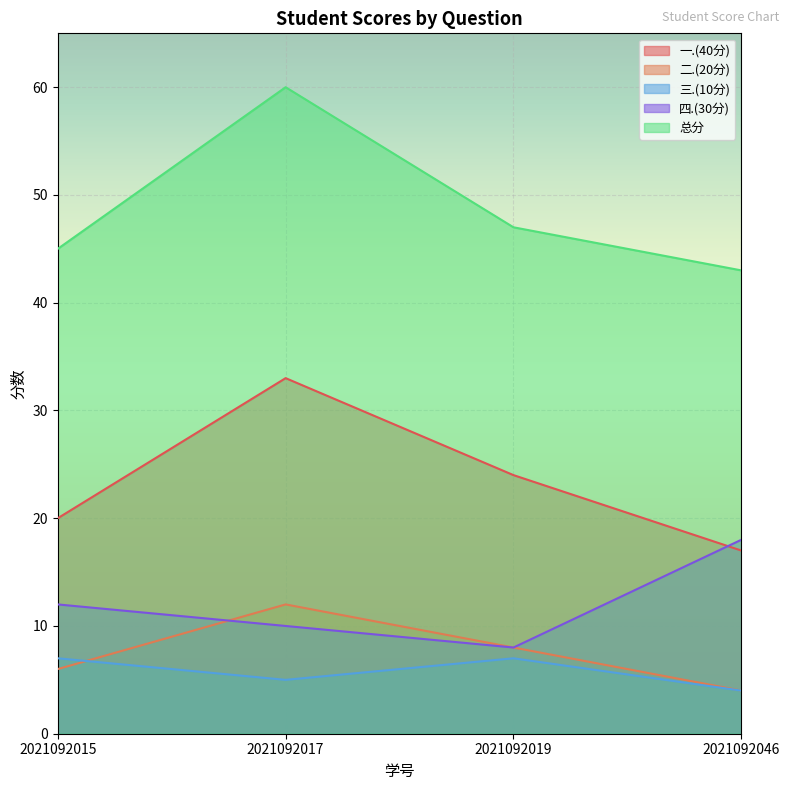

Where does the 二.(20分) series first go above 8?

2021092017